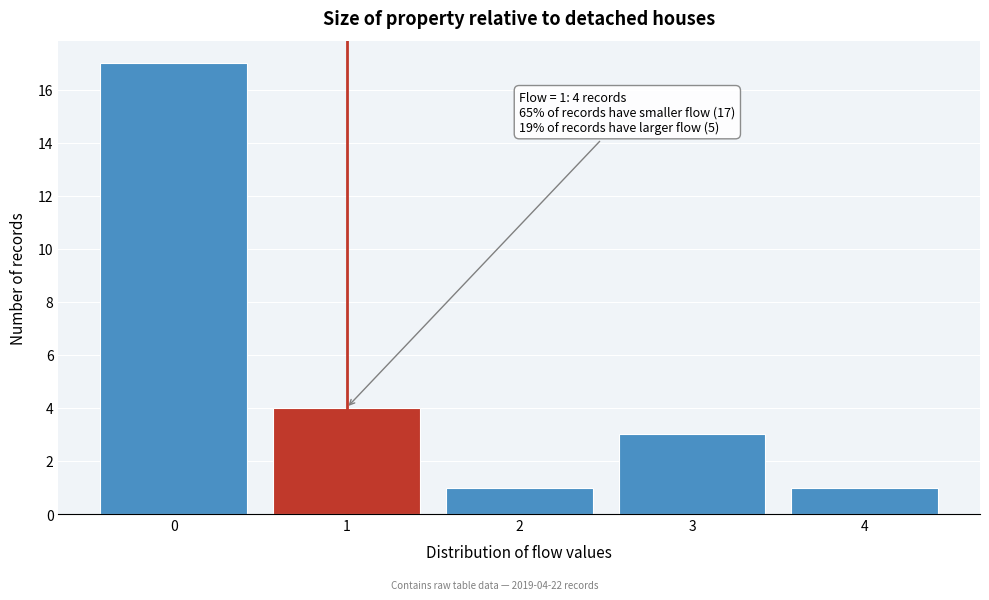

Reading left to right, extract all data points from this chart.

0=17	1=4	2=1	3=3	4=1